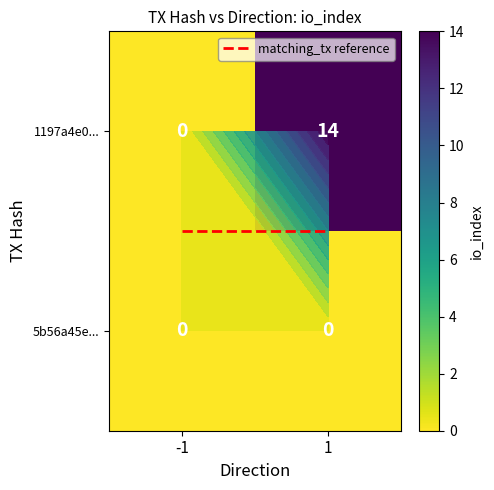

What is the sum of all 1197a4e0... values?

14.0